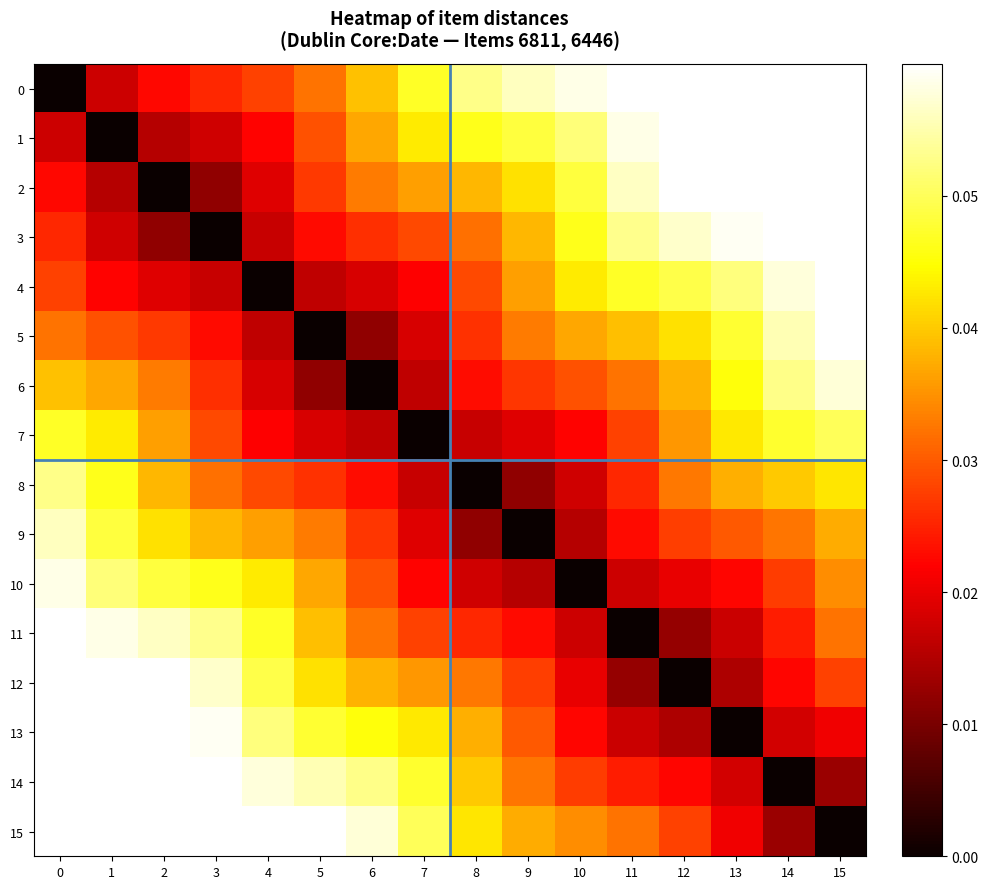

Which series changed the most between 1 and 15?

1